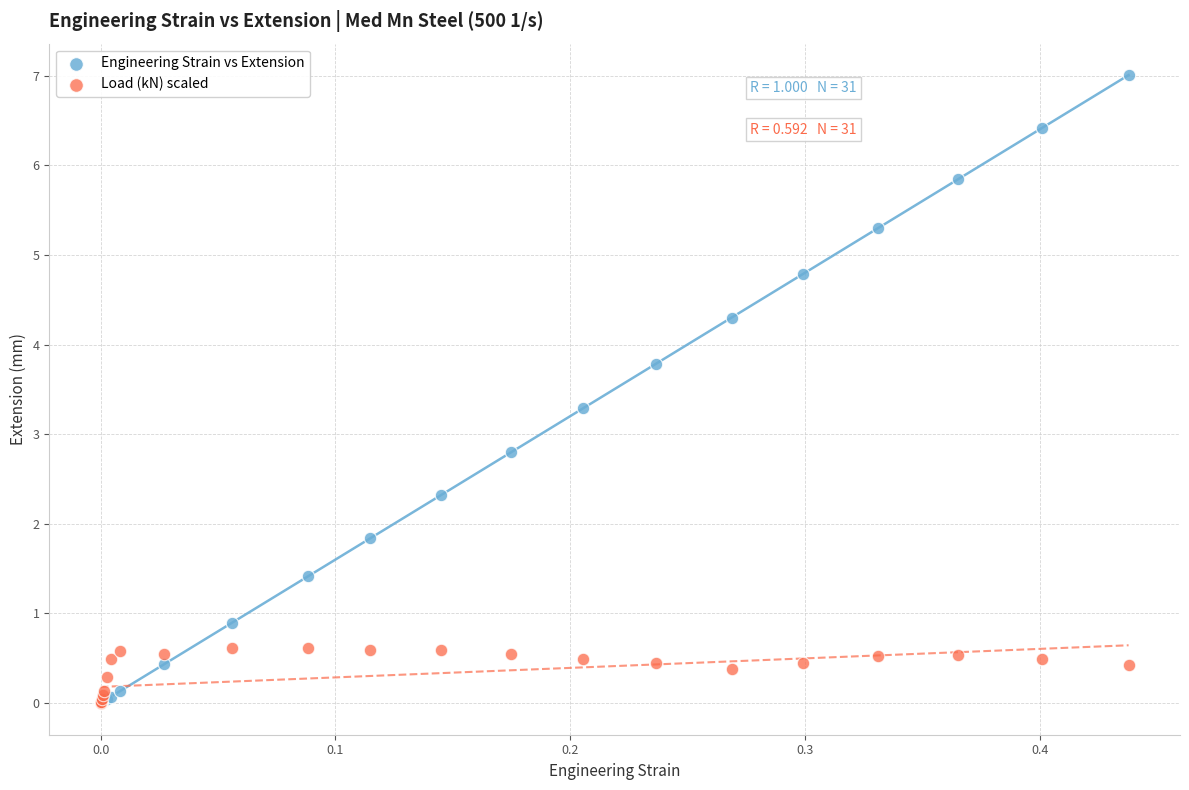

Which series has the largest Y range (max minus min)?

Engineering Strain vs Extension